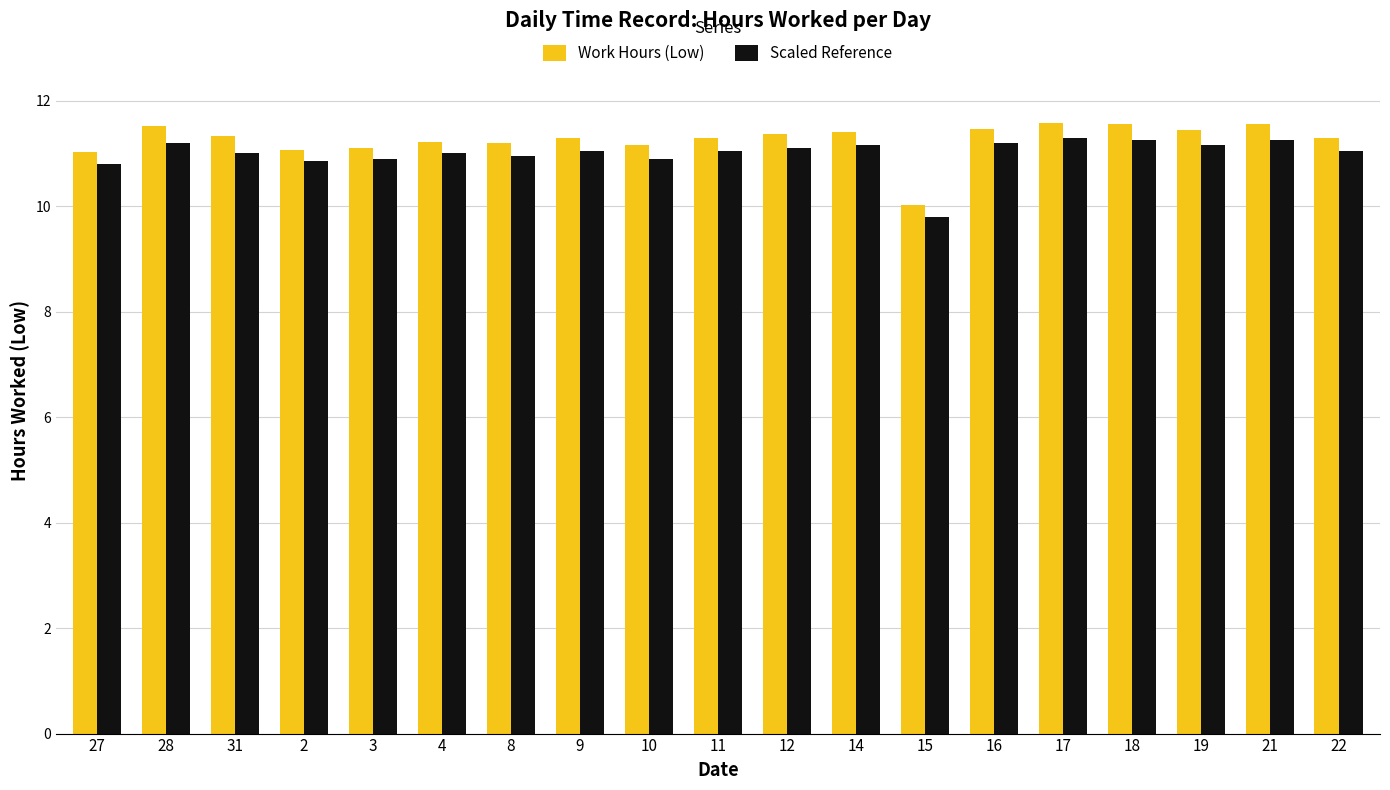

The value of Work Hours (Low) at 14 is 3.0. True or false?

False